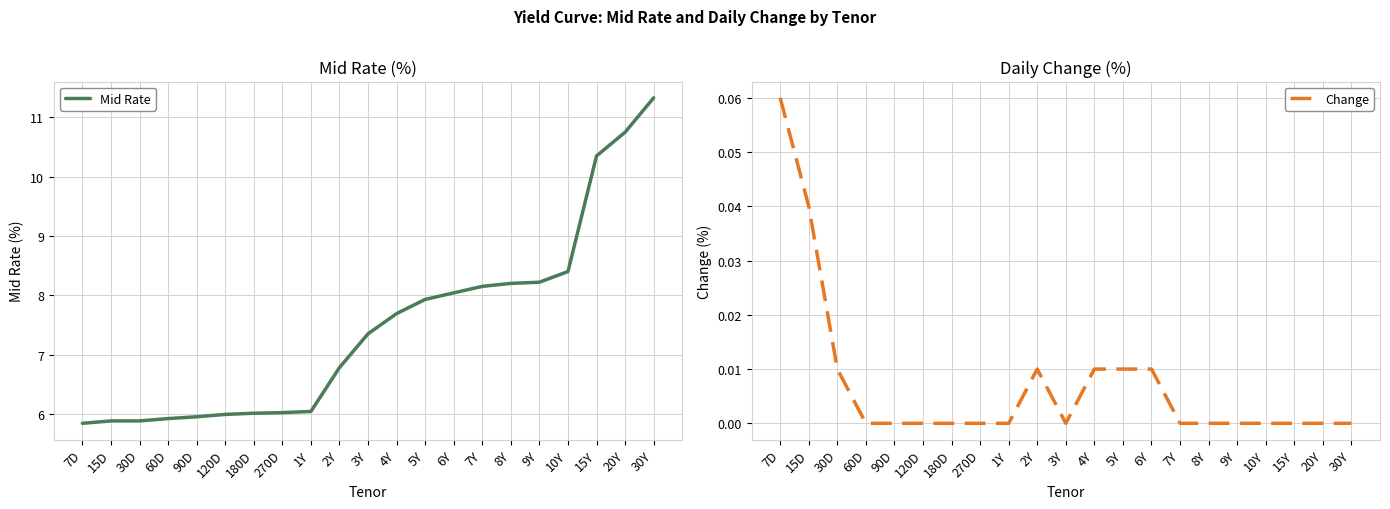

What is the value of the Mid Rate point at the 13th from the left?

7.9